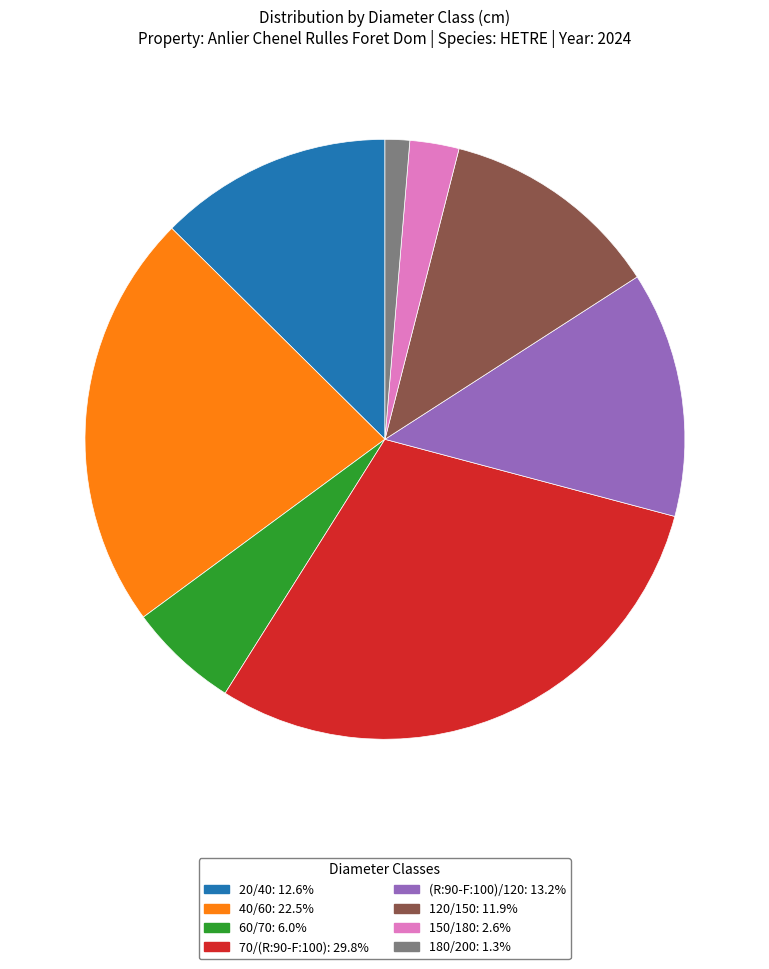

Which slice is the smallest?

180/200